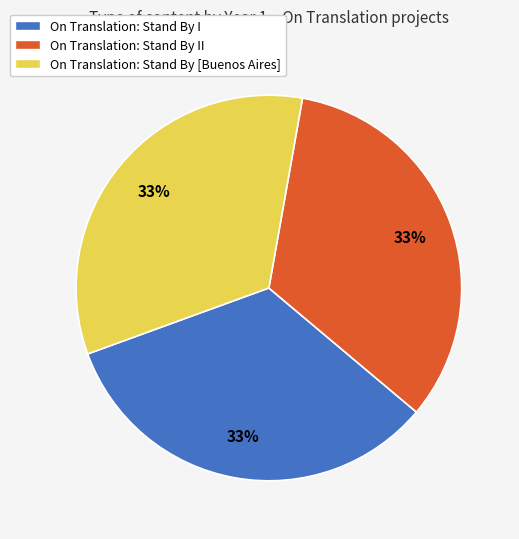

The On Translation: Stand By I slice represents 33% of the pie. True or false?

True